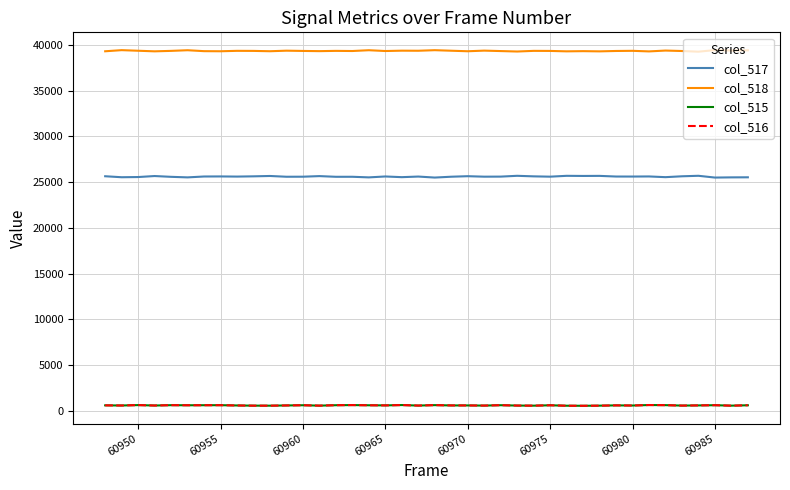

True or false: col_518 and col_516 cross at least once.

False